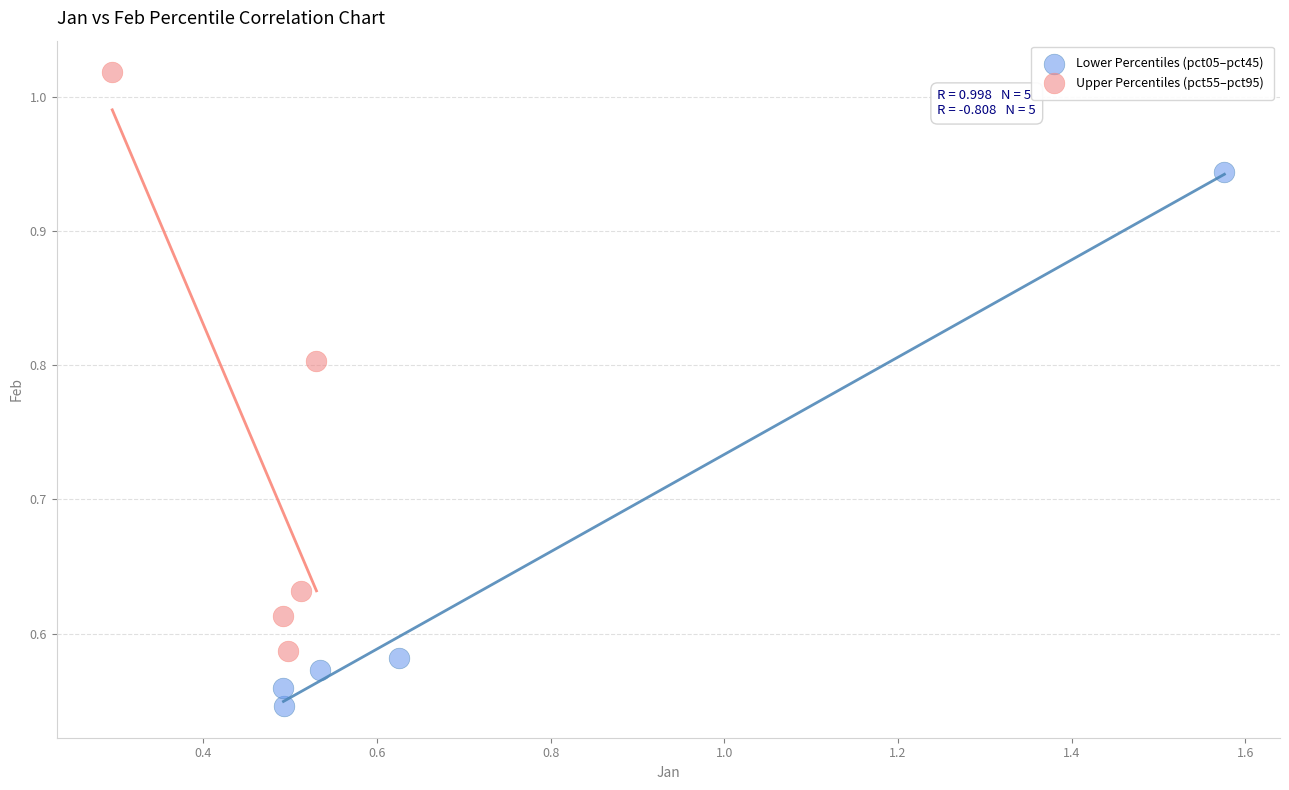

Which series contains the highest Y value?

Upper Percentiles (pct55–pct95)